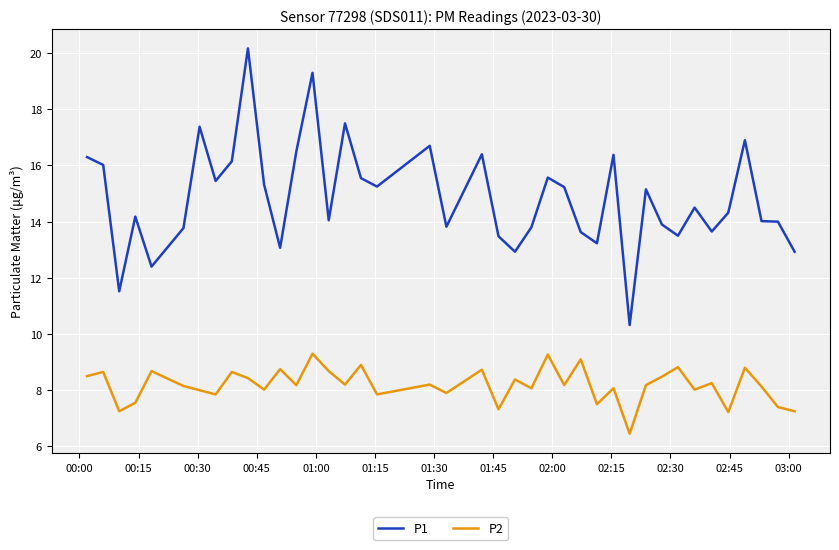

Which series has the largest total across all categories?

P1